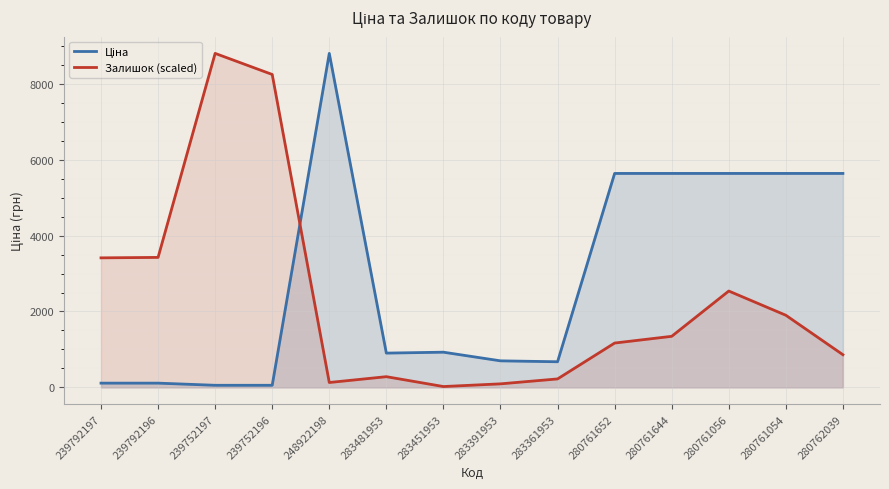

Count the number of data series in this chart.

2